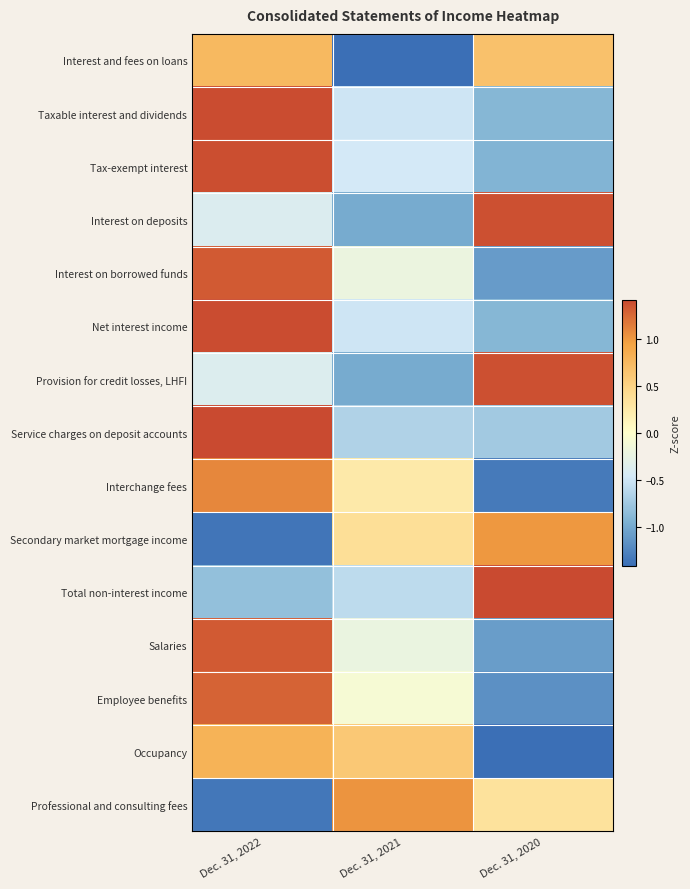

Reading right to left, list all the values displayed in this chart.

Interest and fees on loans: Dec. 31, 2020=0.7	Dec. 31, 2021=-1.4	Dec. 31, 2022=0.7
Taxable interest and dividends: Dec. 31, 2020=-0.9	Dec. 31, 2021=-0.5	Dec. 31, 2022=1.4
Tax-exempt interest: Dec. 31, 2020=-0.9	Dec. 31, 2021=-0.5	Dec. 31, 2022=1.4
Interest on deposits: Dec. 31, 2020=1.4	Dec. 31, 2021=-1.0	Dec. 31, 2022=-0.4
Interest on borrowed funds: Dec. 31, 2020=-1.1	Dec. 31, 2021=-0.2	Dec. 31, 2022=1.3
Net interest income: Dec. 31, 2020=-0.9	Dec. 31, 2021=-0.5	Dec. 31, 2022=1.4
Provision for credit losses, LHFI: Dec. 31, 2020=1.4	Dec. 31, 2021=-1.0	Dec. 31, 2022=-0.4
Service charges on deposit accounts: Dec. 31, 2020=-0.7	Dec. 31, 2021=-0.7	Dec. 31, 2022=1.4
Interchange fees: Dec. 31, 2020=-1.3	Dec. 31, 2021=0.2	Dec. 31, 2022=1.1
Secondary market mortgage income: Dec. 31, 2020=1.0	Dec. 31, 2021=0.4	Dec. 31, 2022=-1.4
Total non-interest income: Dec. 31, 2020=1.4	Dec. 31, 2021=-0.6	Dec. 31, 2022=-0.8
Salaries: Dec. 31, 2020=-1.1	Dec. 31, 2021=-0.2	Dec. 31, 2022=1.3
Employee benefits: Dec. 31, 2020=-1.2	Dec. 31, 2021=-0.1	Dec. 31, 2022=1.3
Occupancy: Dec. 31, 2020=-1.4	Dec. 31, 2021=0.6	Dec. 31, 2022=0.8
Professional and consulting fees: Dec. 31, 2020=0.3	Dec. 31, 2021=1.0	Dec. 31, 2022=-1.4